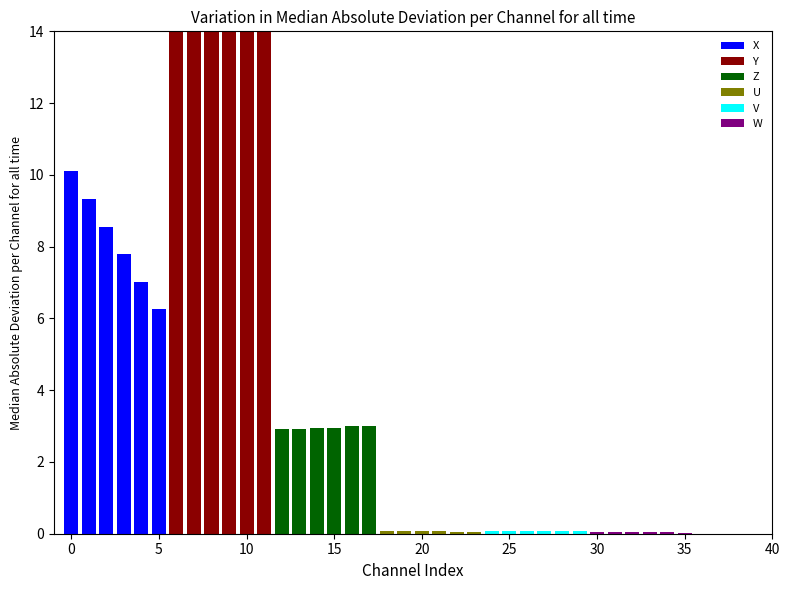

Reading left to right, extract all data points from this chart.

X: 10.1	9.3	8.6	7.8	7.0	6.3
Y: 20.1	20.1	20.1	20.1	20.1	20.1
Z: 2.9	2.9	2.9	3.0	3.0	3.0
U: 0.1	0.1	0.1	0.1	0.1	0.1
V: 0.1	0.1	0.1	0.1	0.1	0.1
W: 0.0	0.0	0.0	0.0	0.0	0.0